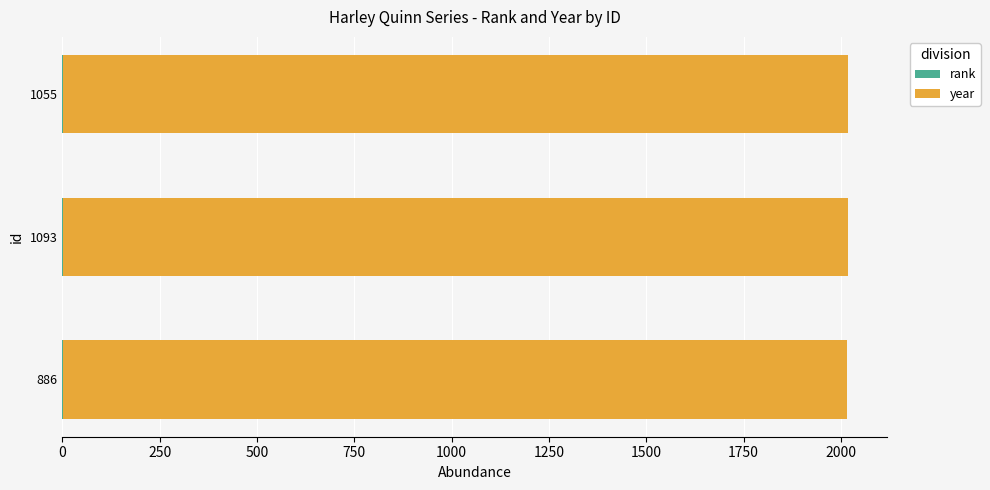

Count the number of categories in the chart.

3